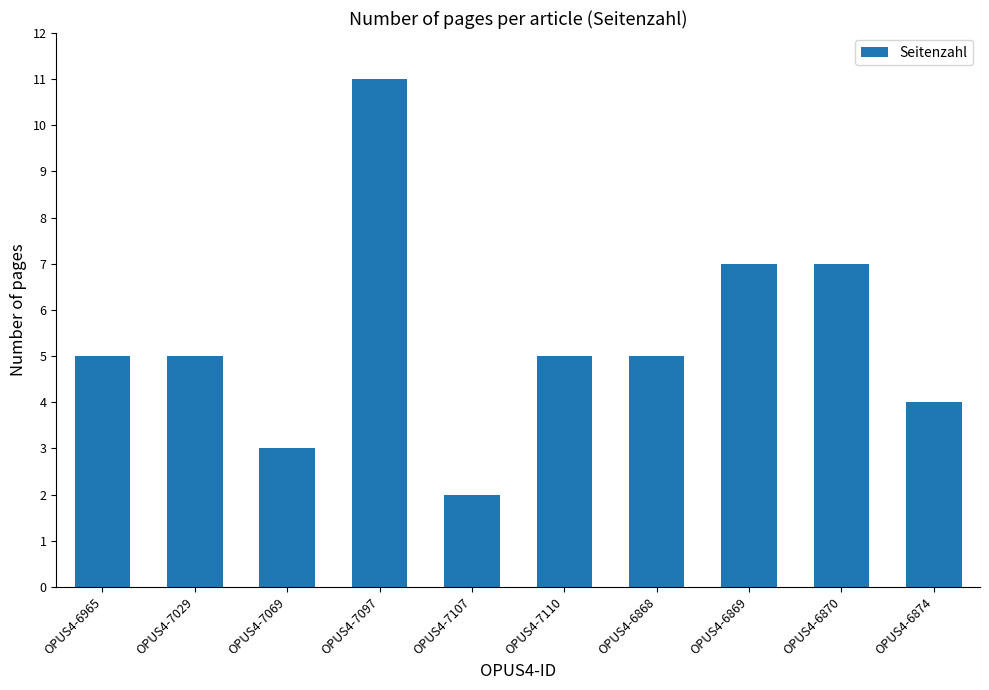

How many data points does each series have?

10